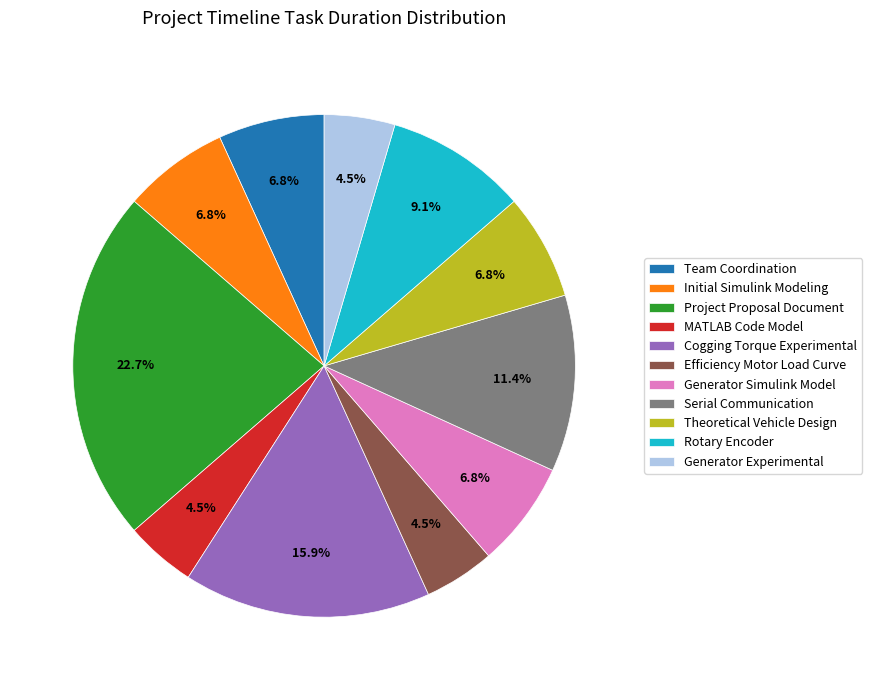

Which slice is the largest?

Project Proposal Document